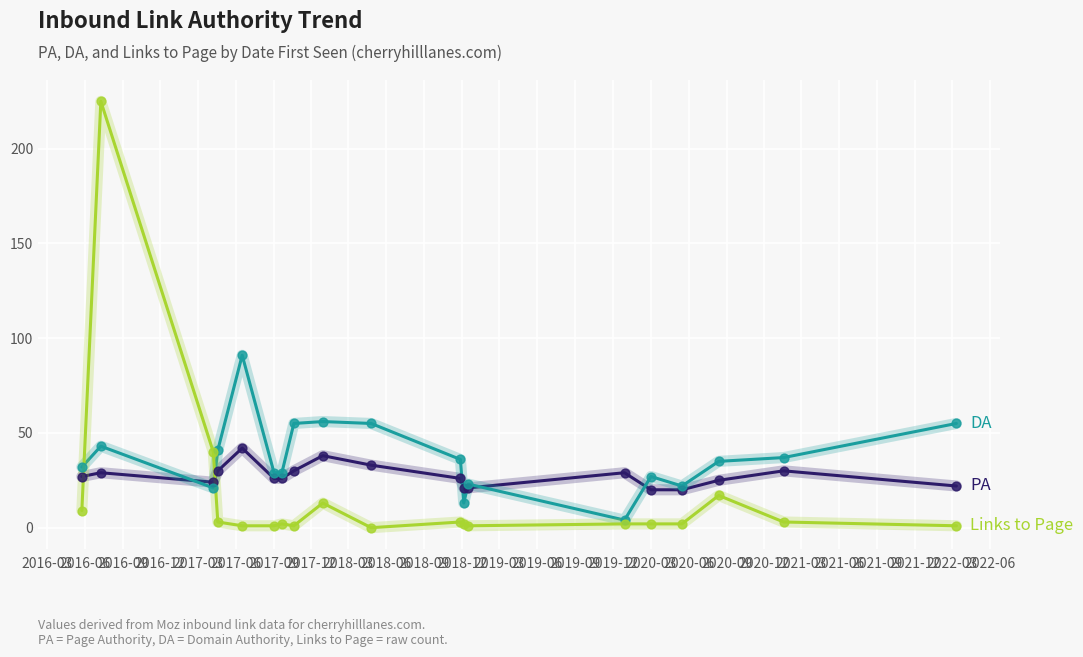

What is the maximum value shown in the chart?

225